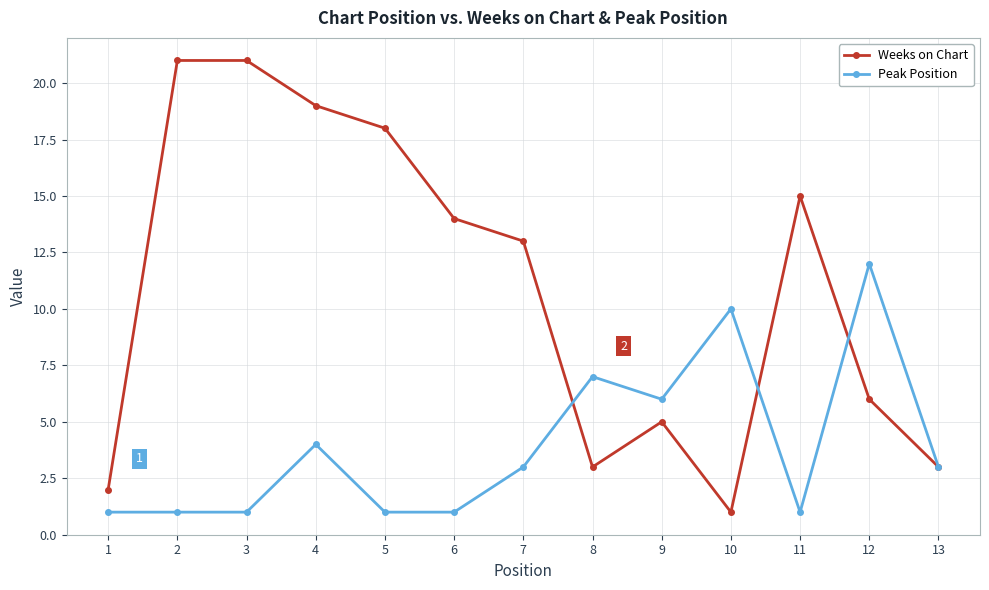

What are all the series names shown in the legend?

Weeks on Chart, Peak Position